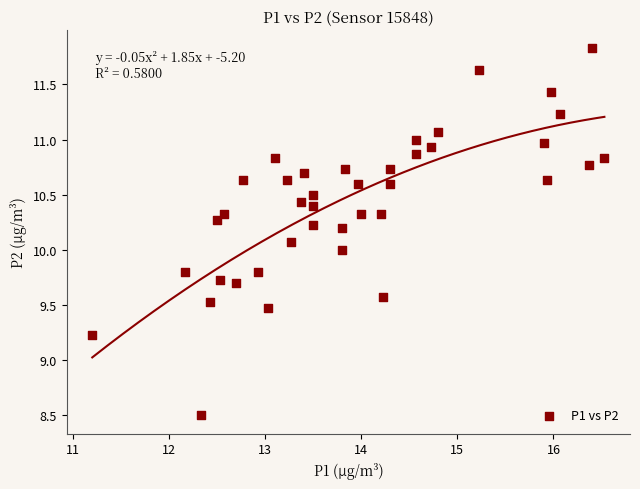

What is the range of Y values (max minus min)?

3.3